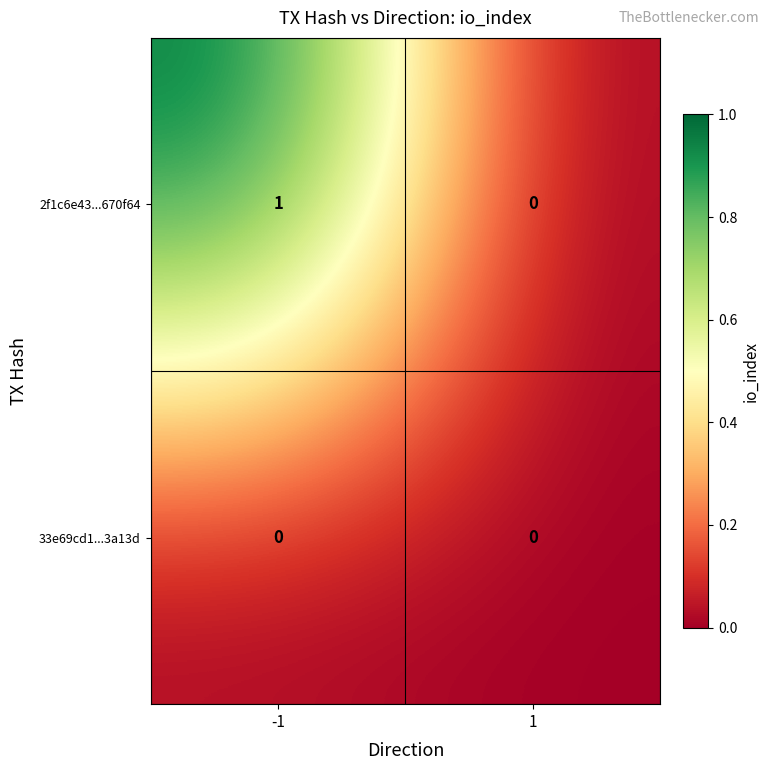

Which series has the widest spread of values?

2f1c6e43...670f64